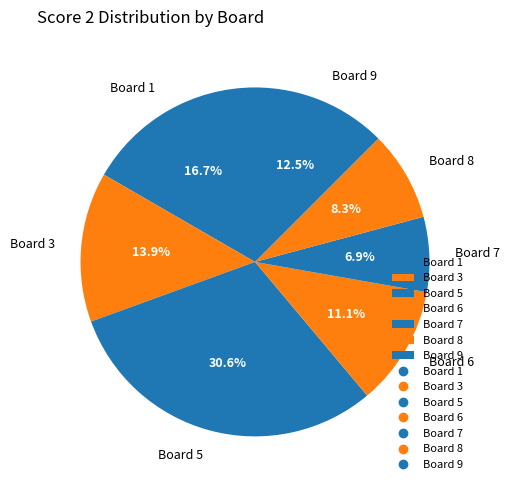

Does any single category account for the majority?

No